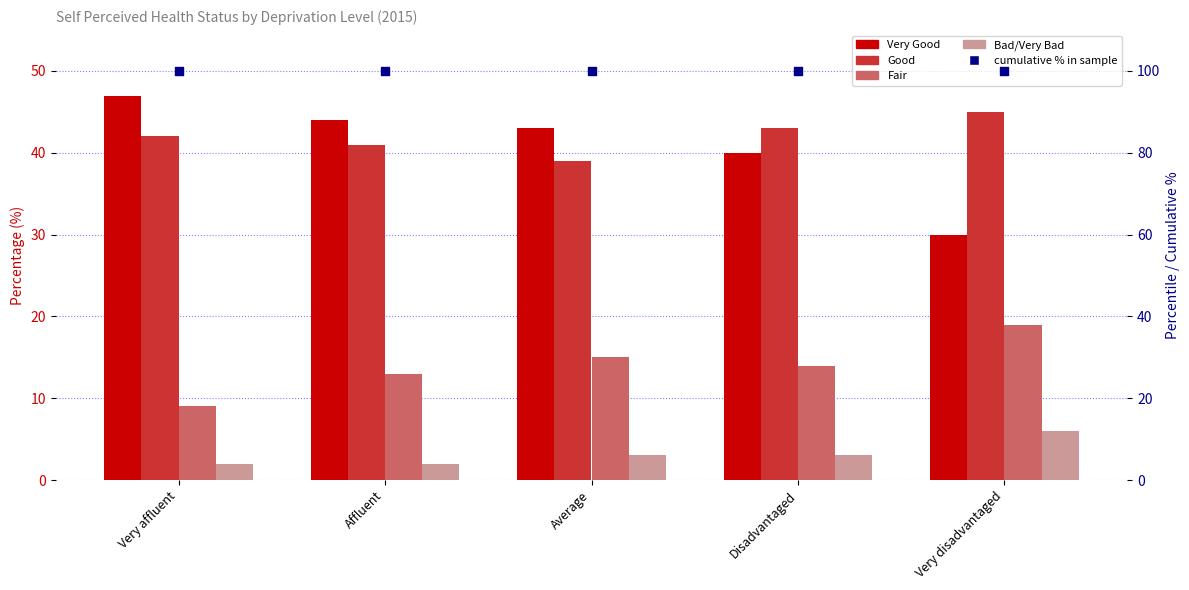

Which series contains the lowest Y value?

Bad/Very Bad